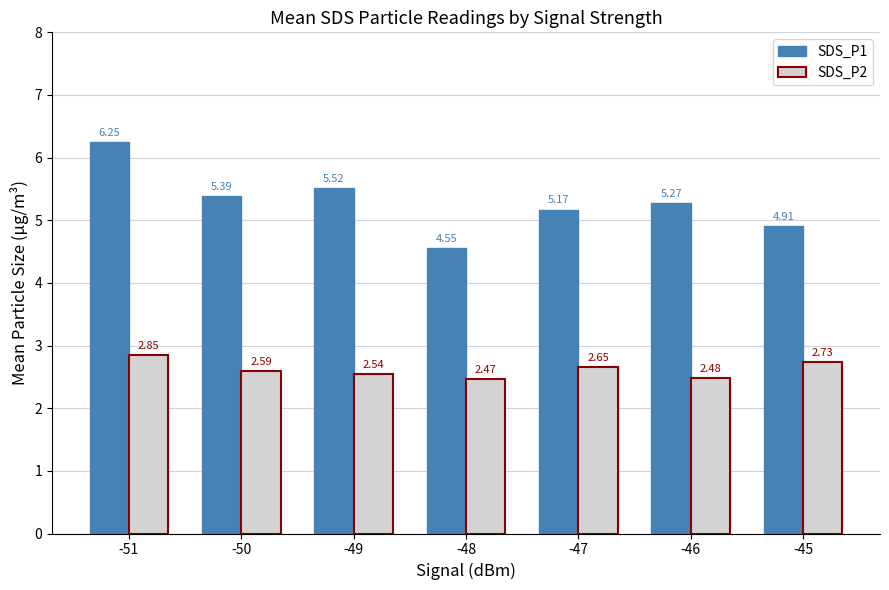

What is the difference between the SDS_P2 values at -46 and -51?

0.4